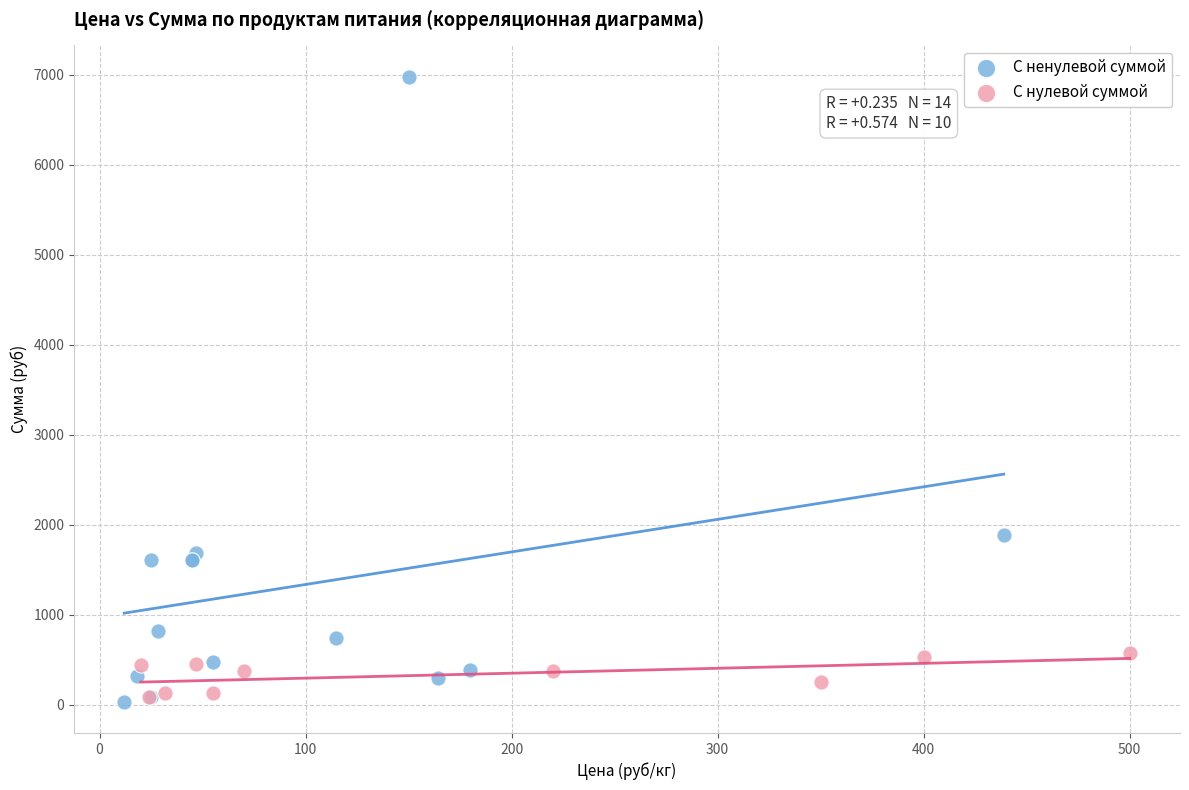

Which series reaches the maximum Y coordinate?

С ненулевой суммой